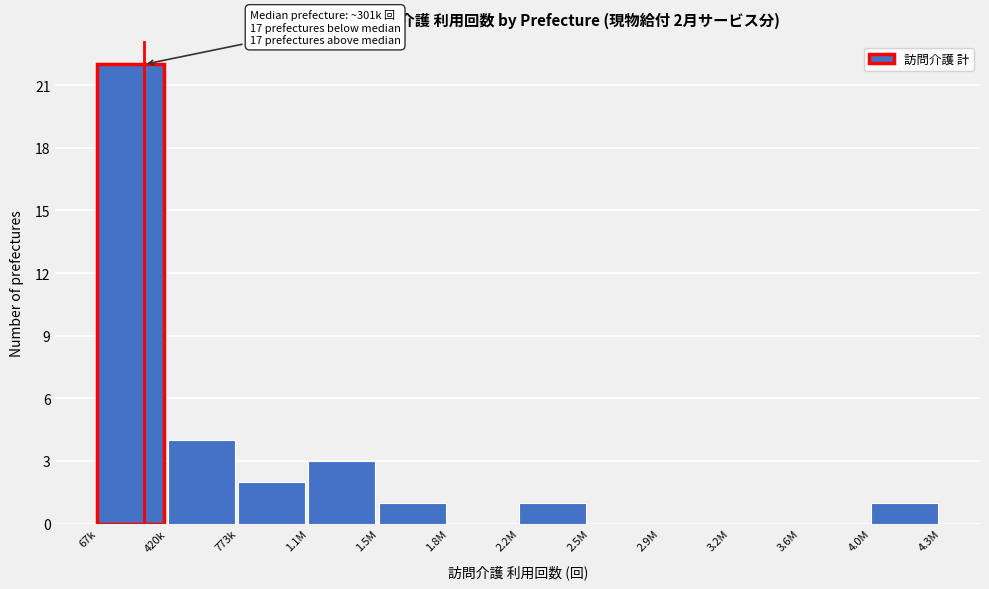

Reading left to right, extract all data points from this chart.

67k=22	420k=4	773k=2	1.1M=3	1.5M=1	1.8M=0	2.2M=1	2.5M=0	2.9M=0	3.2M=0	3.6M=0	4.0M=1